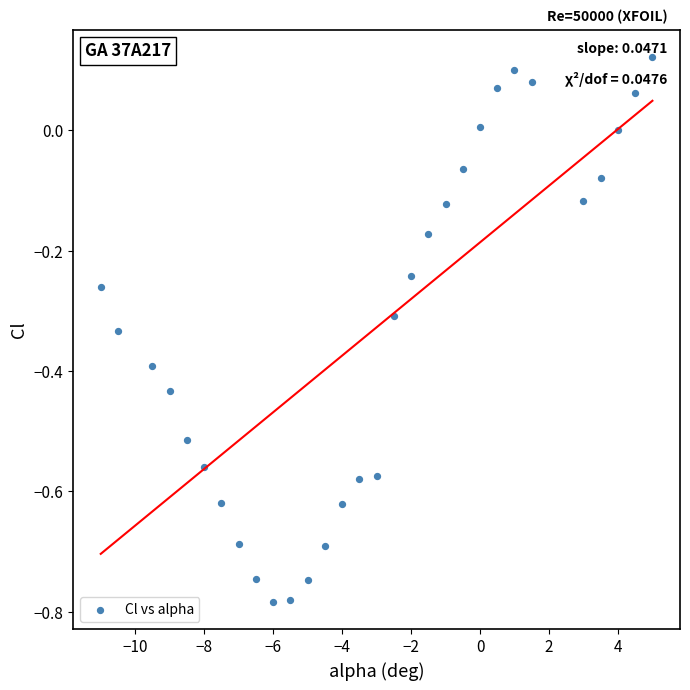

What is the range of Y values (max minus min)?

0.9